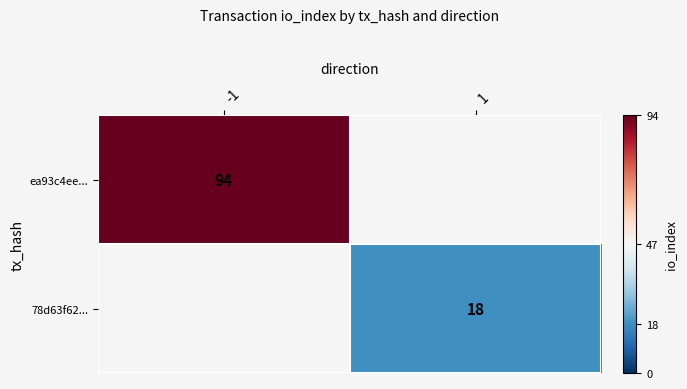

Is it true that 78d63f62... equals 4 at 1?

False